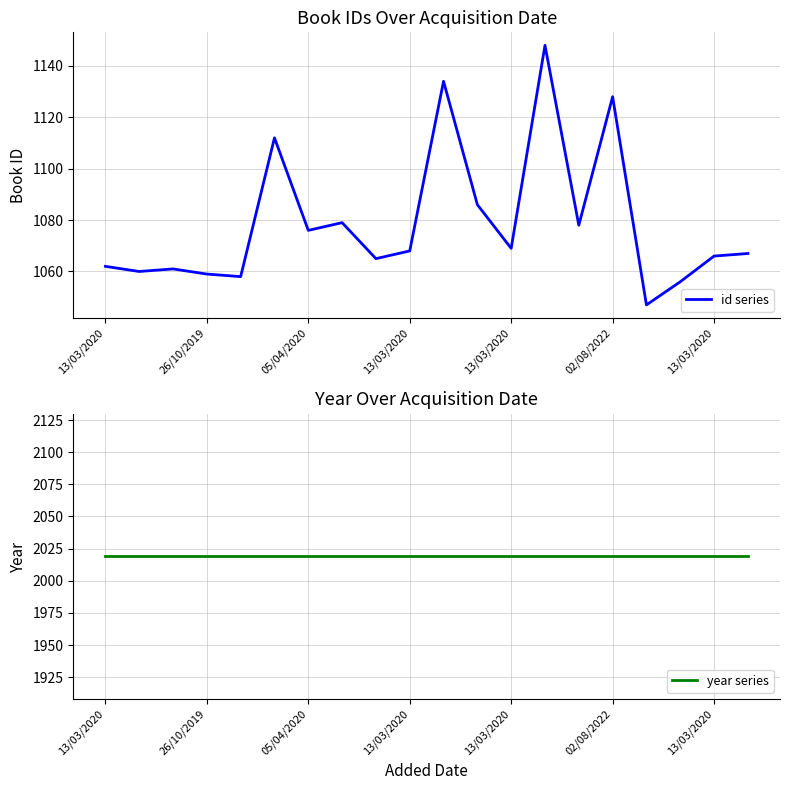

How many series are shown in this chart?

2